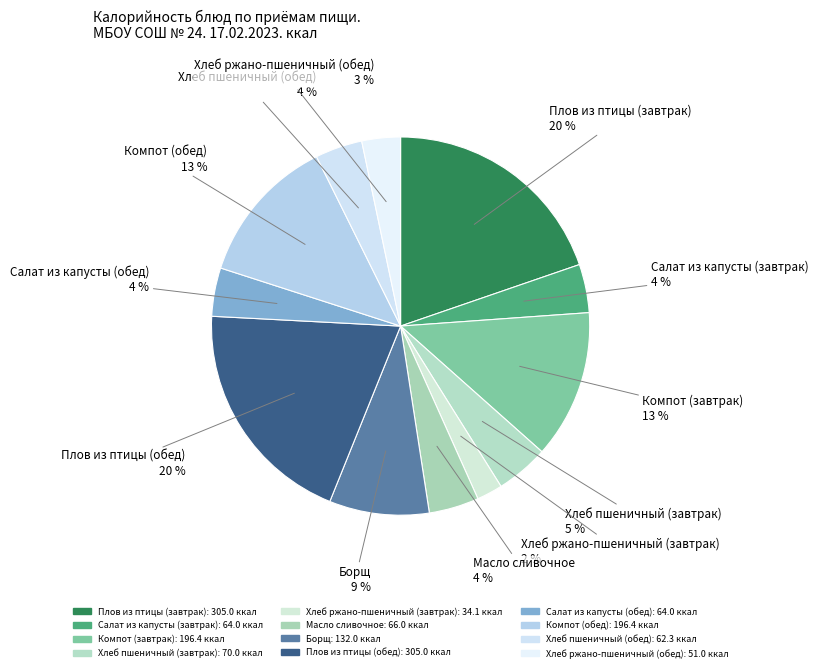

How many slices are in this pie chart?

12